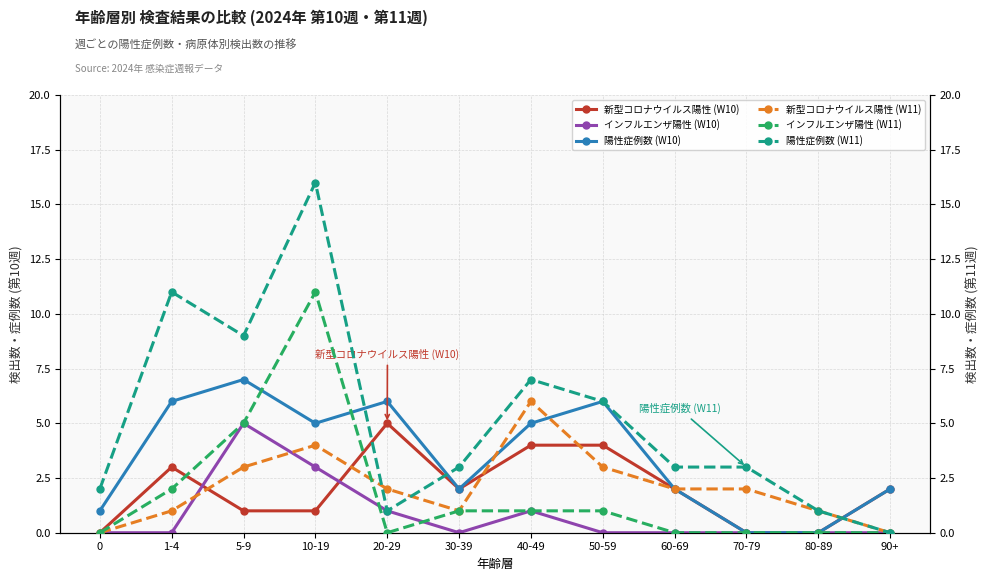

What is the total value across all series at 50-59?

20